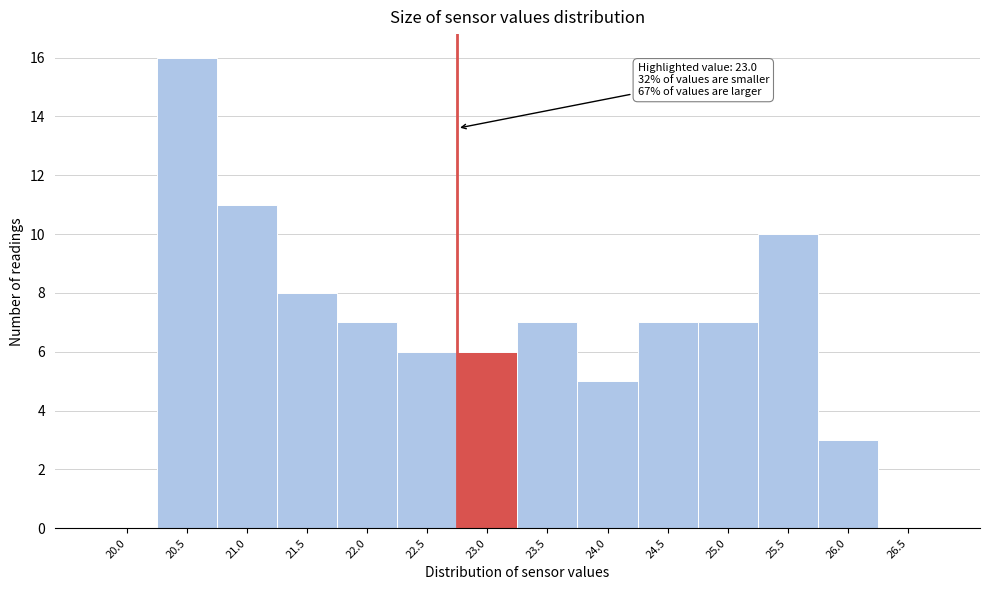

Reading right to left, what are all the values shown in this chart?

26.5=0	26.0=3	25.5=10	25.0=7	24.5=7	24.0=5	23.5=7	23.0=6	22.5=6	22.0=7	21.5=8	21.0=11	20.5=16	20.0=0